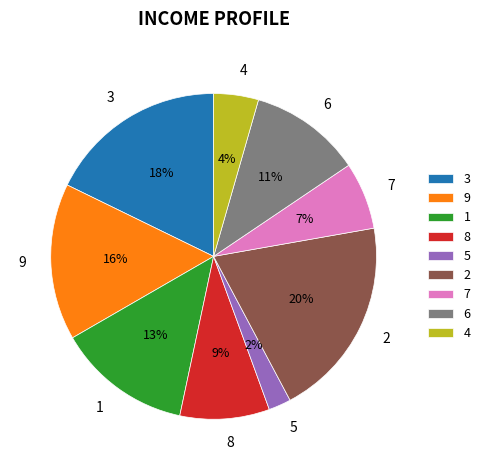

What percentage is the 2 slice, to the nearest percent?

20%